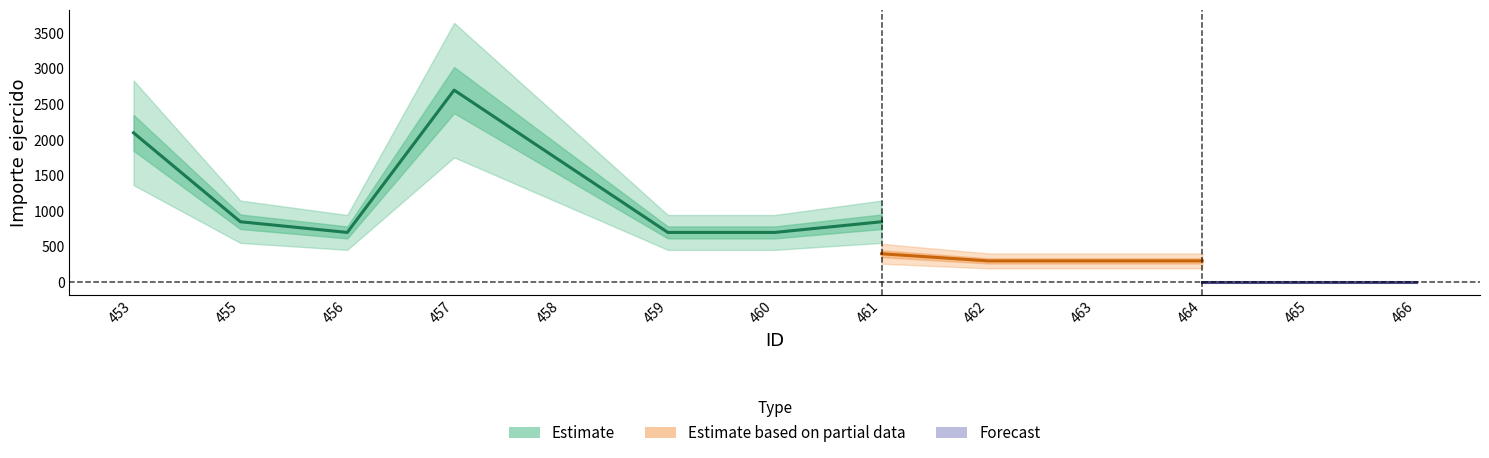

At which category does VIATICOS EN EL PAIS reach its first local peak?

457